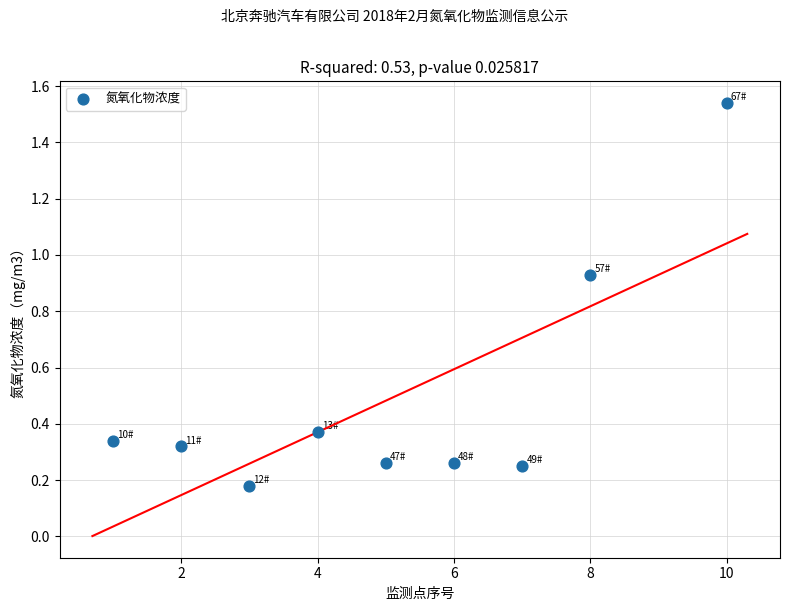

What is the average X value?

5.1